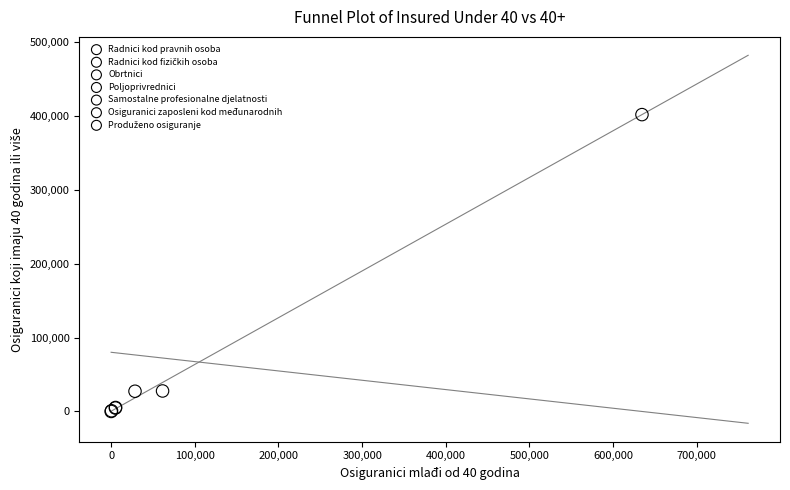

Which series reaches the maximum Y coordinate?

Radnici kod pravnih osoba